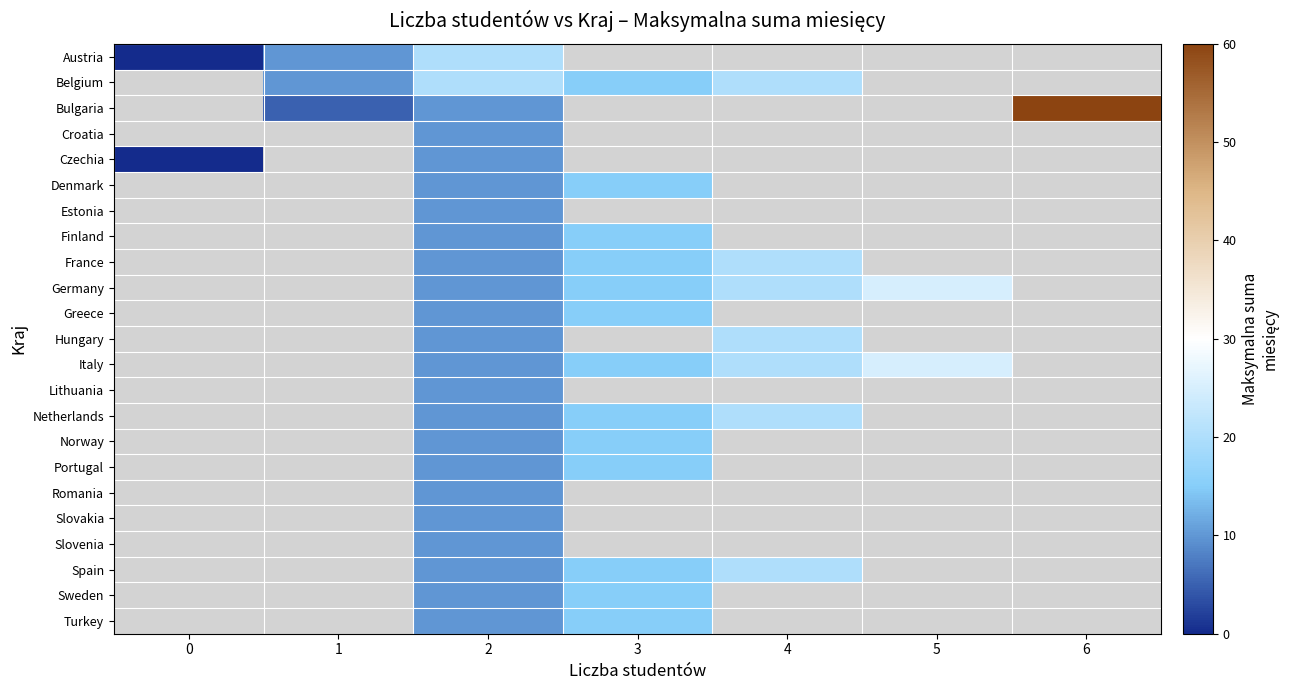

At how many categories does at least one series exceed 52?

1